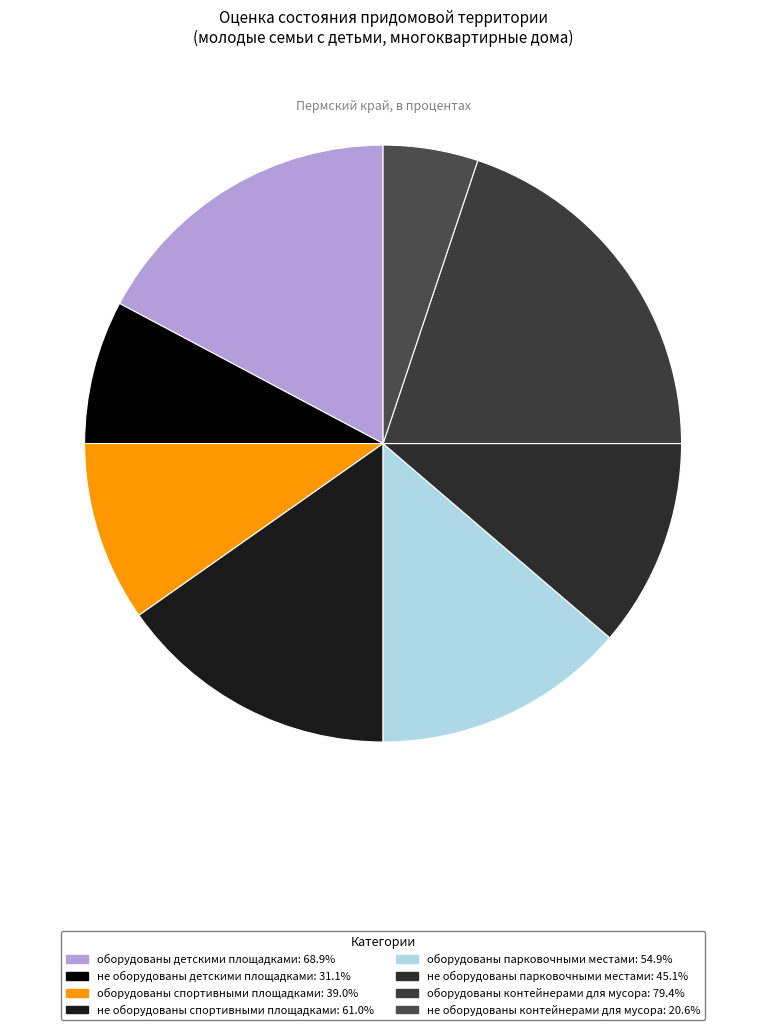

Does any single category account for the majority?

No